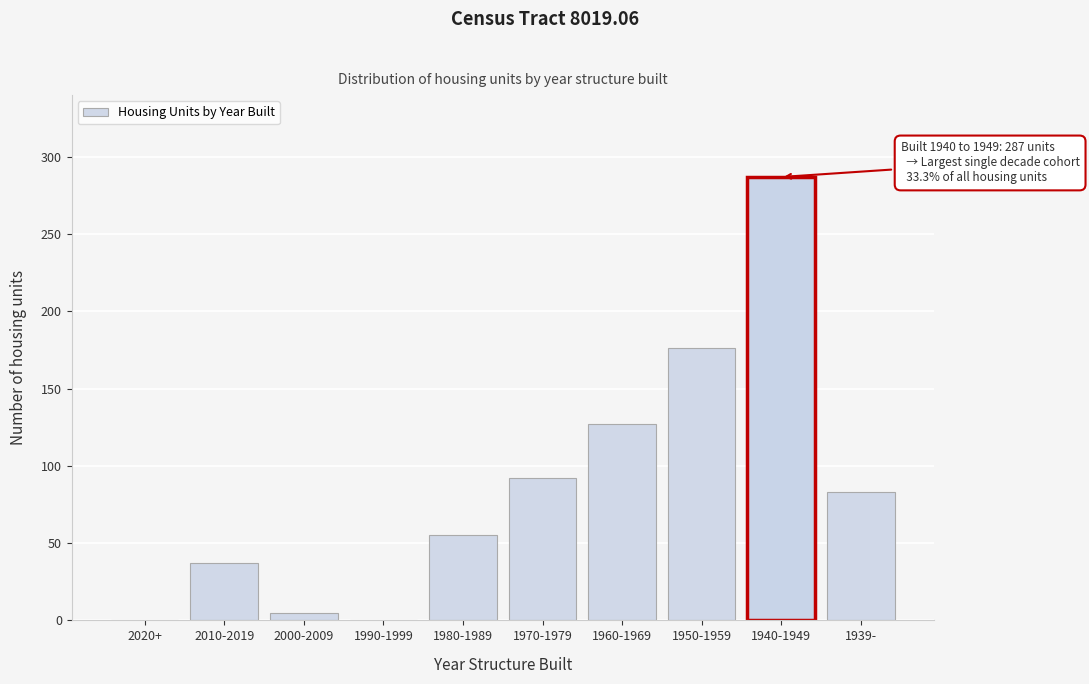

Reading left to right, transcribe all the data shown in this chart.

2020+=0	2010-2019=37	2000-2009=5	1990-1999=0	1980-1989=55	1970-1979=92	1960-1969=127	1950-1959=176	1940-1949=287	1939-=83